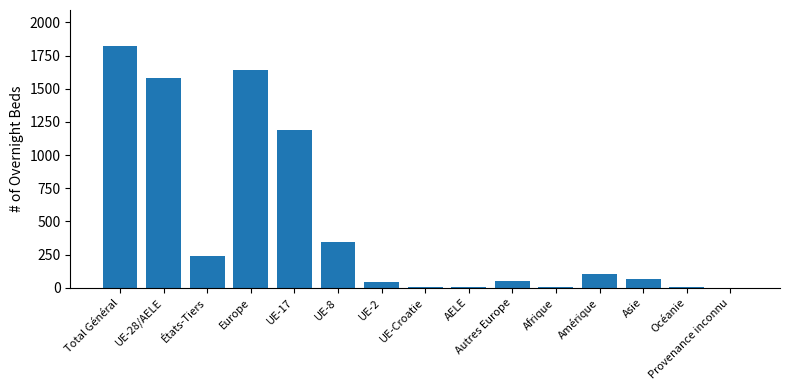

What is the sum of all values?

7101